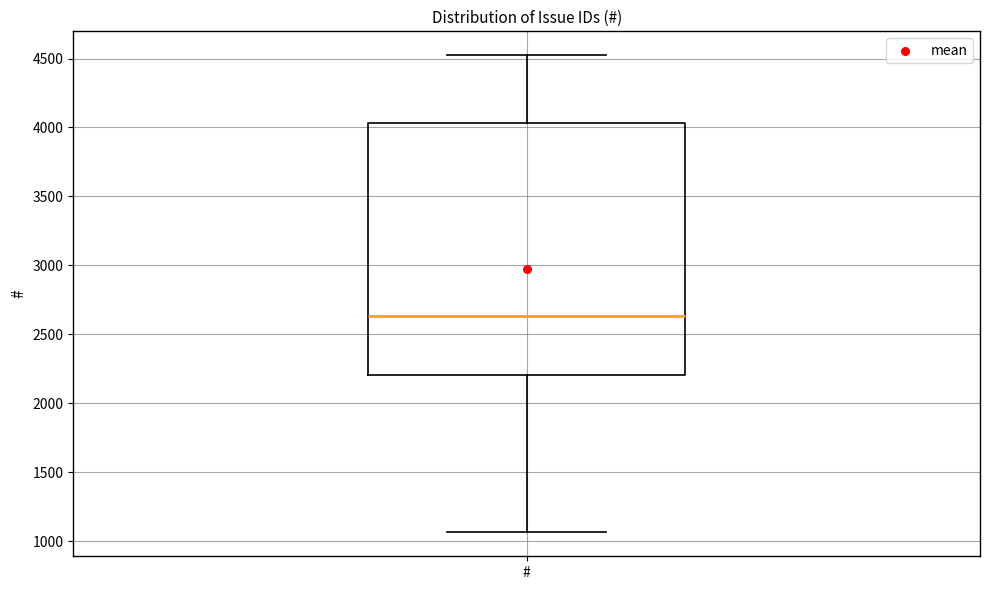

Where does the upper whisker of the box for # end on the y-axis? The values are not printed on the chart, so give them approximately, as read against the axis.

4500